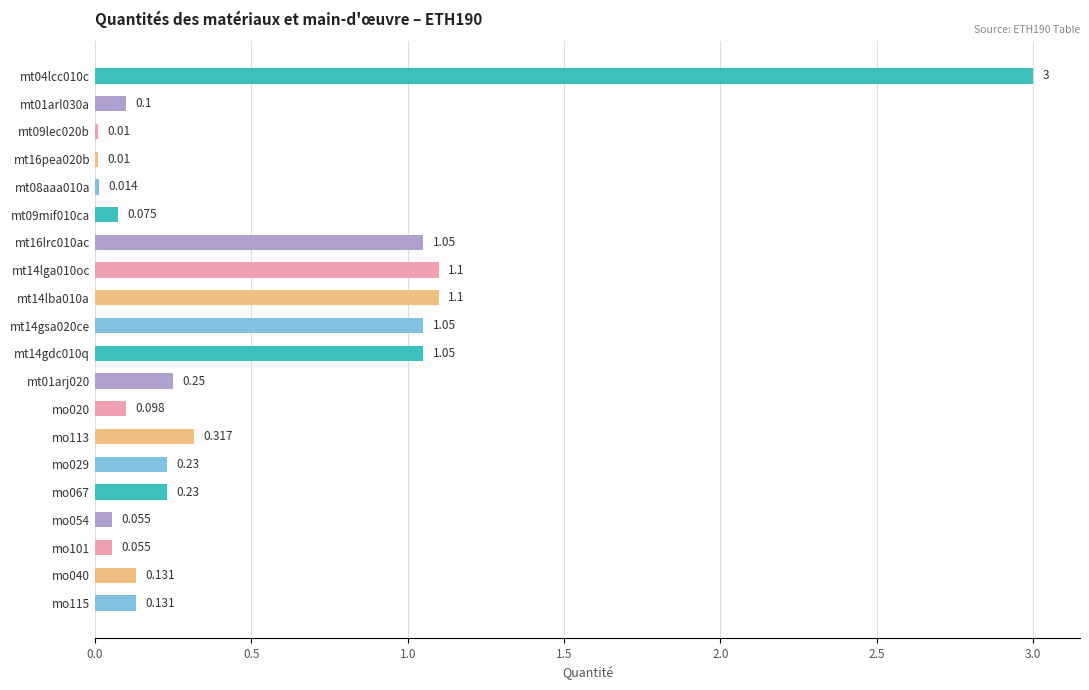

What is the average value?

0.5